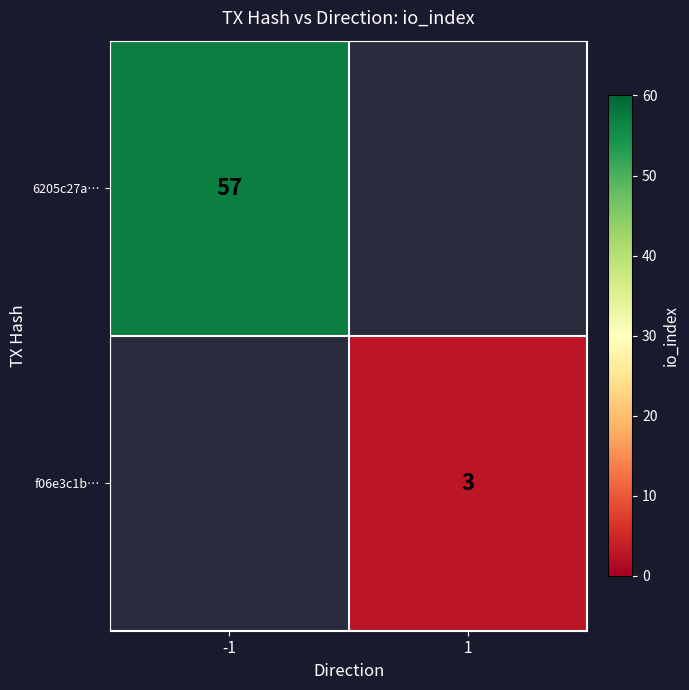

Between 1 and -1, which is larger?

-1